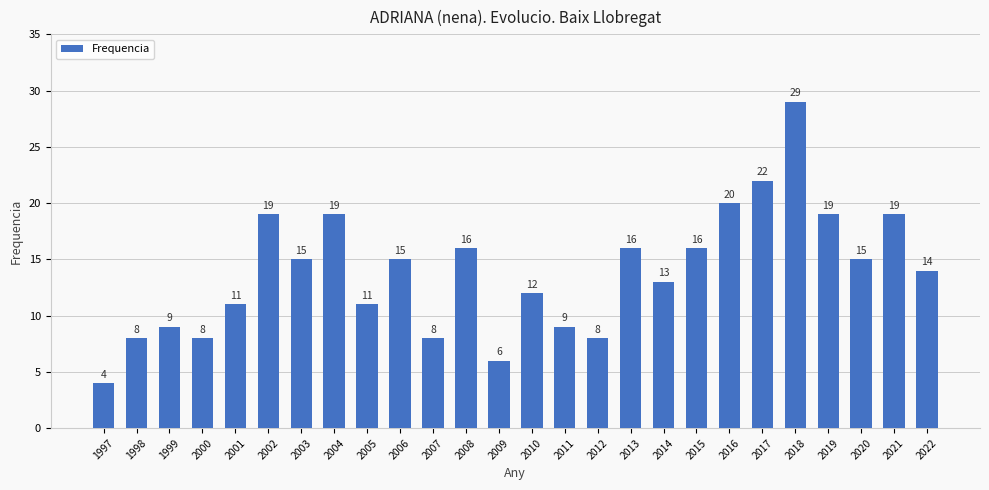

How many bars are there in total?

26